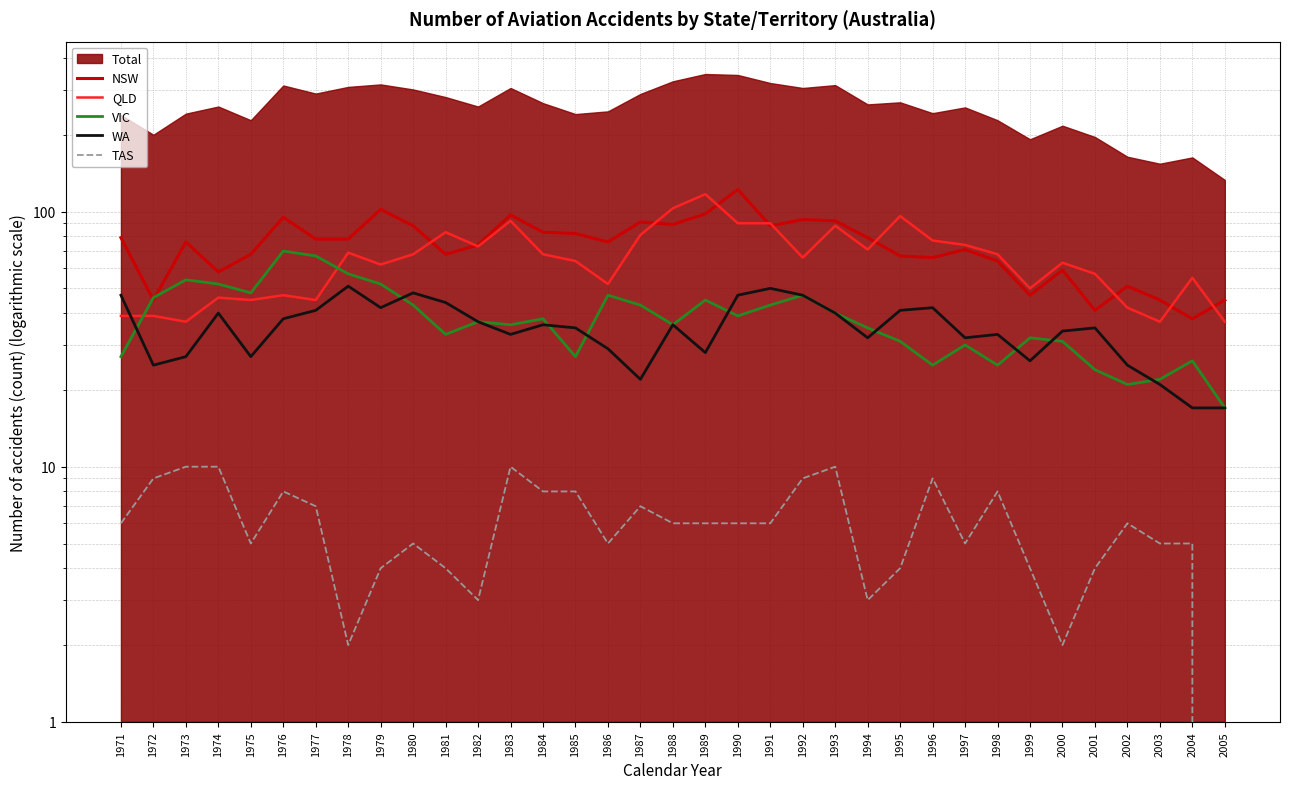

Is it true that WA equals 25 at 1972?

True